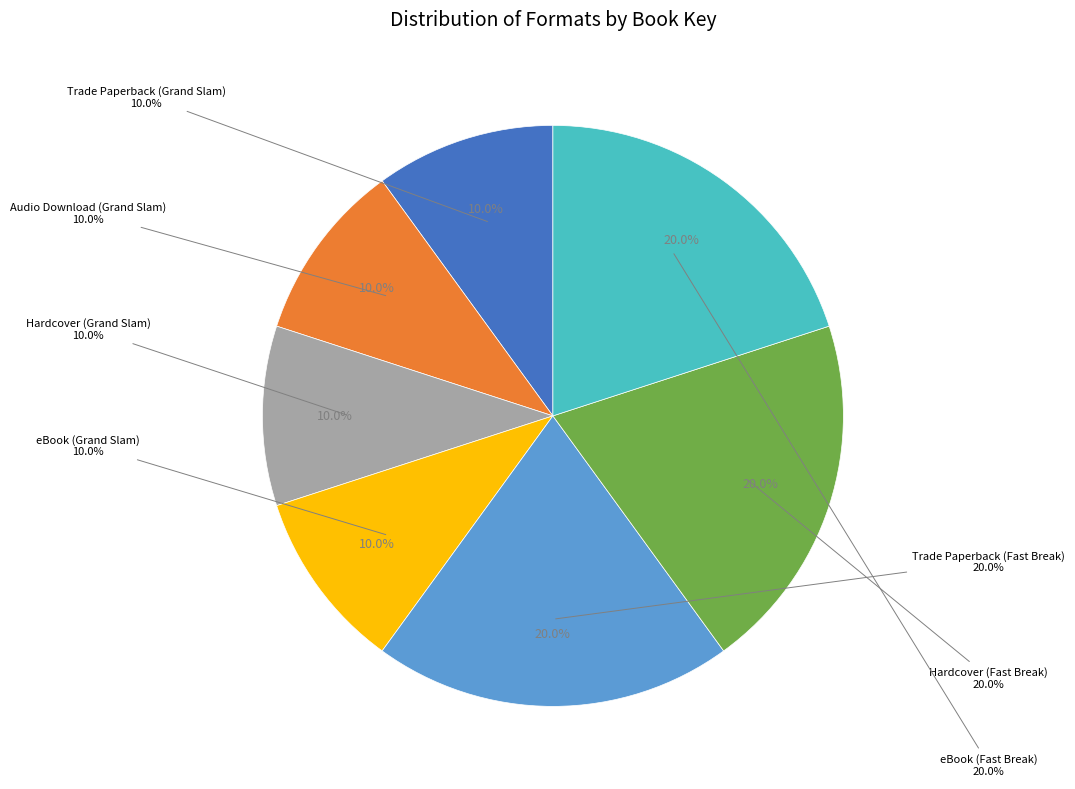

Which category has the biggest portion of the pie?

Trade Paperback (Fast Break)